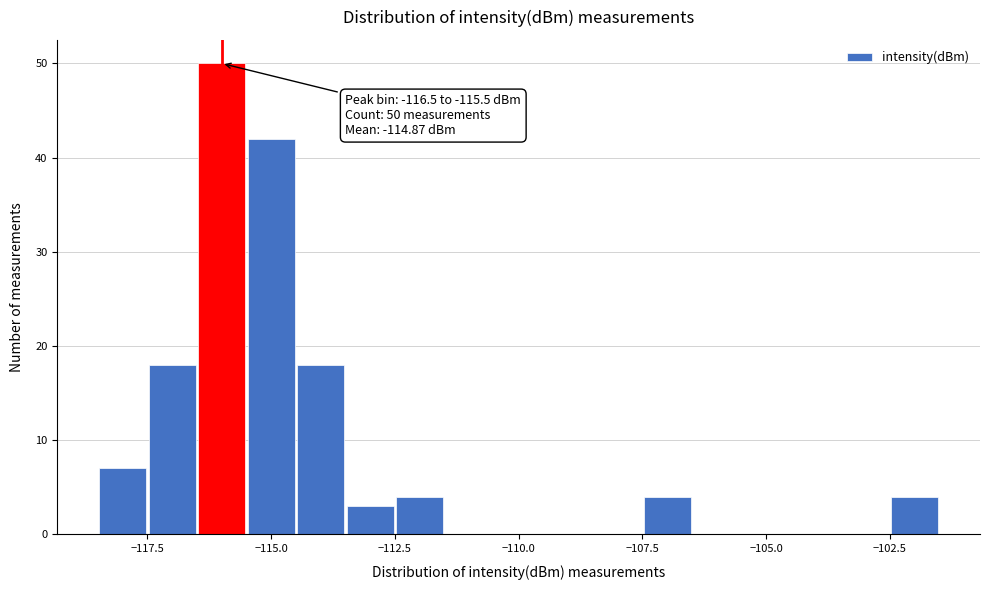

Read against the x-axis, roughly where is the centre of the tallest bar?

-116.0